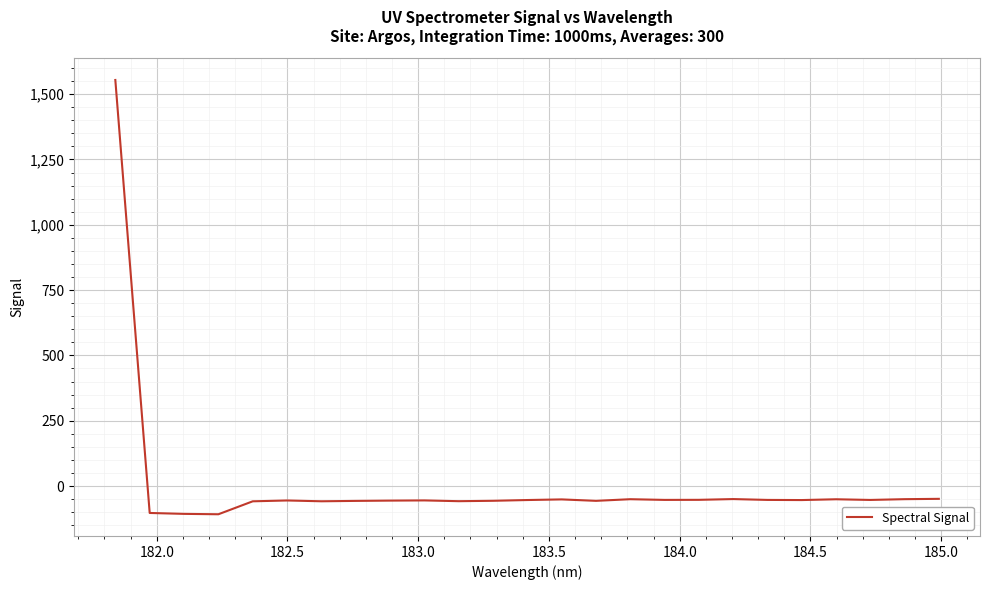

What is the difference between the maximum and minimum values?

1662.3